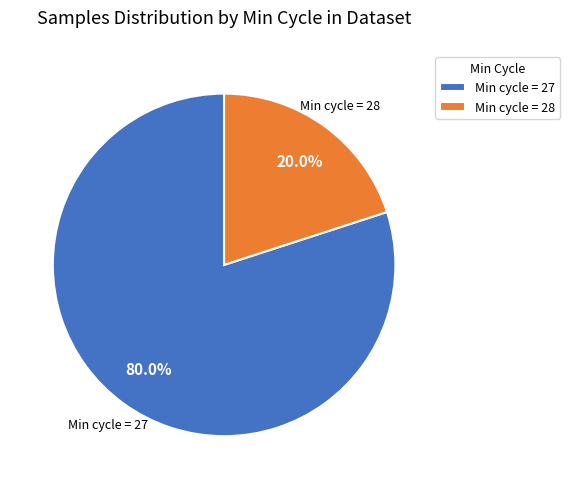

Which slice is the largest?

Min cycle = 27